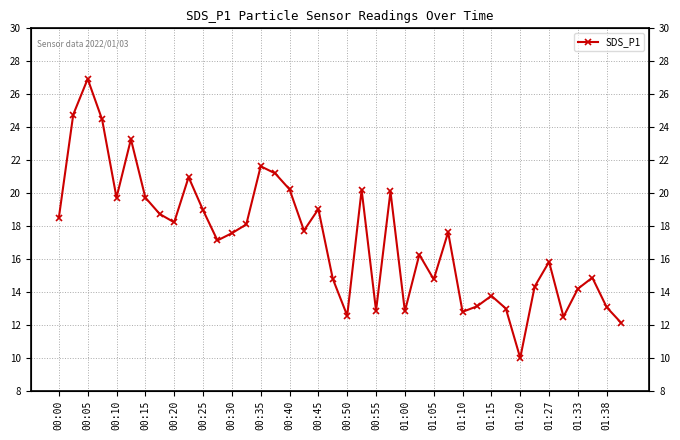

Between 00:25 and 01:05, which is larger?

00:25